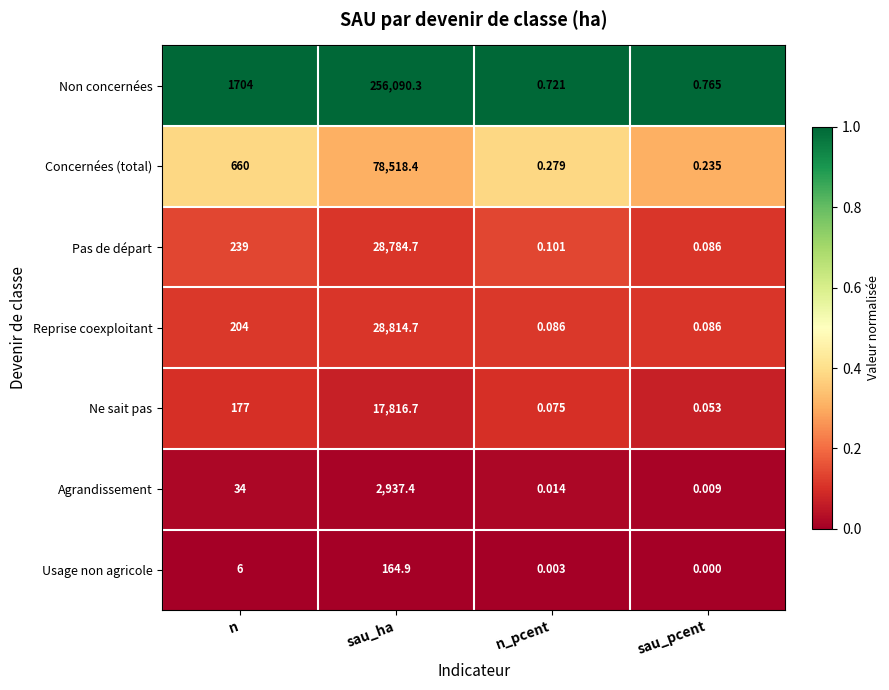

Rank the series by their maximum value, from highest to lowest.

Non concernées, Concernées (total), Reprise coexploitant, Pas de départ, Ne sait pas, Agrandissement, Usage non agricole